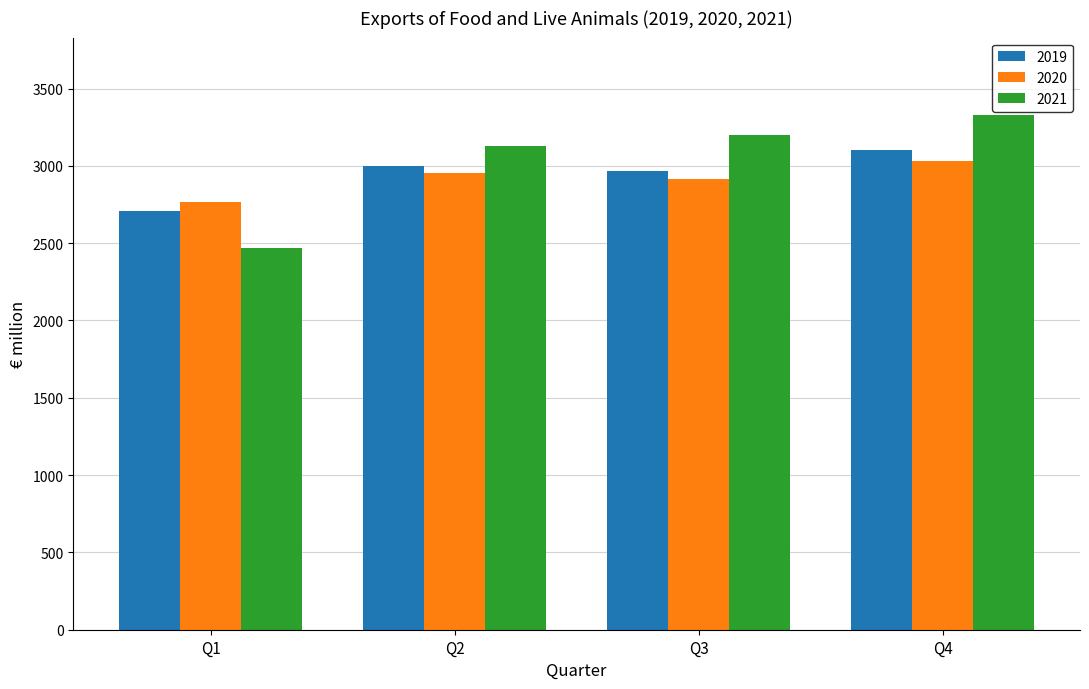

What is the total value across all series at Q4?

9461.2